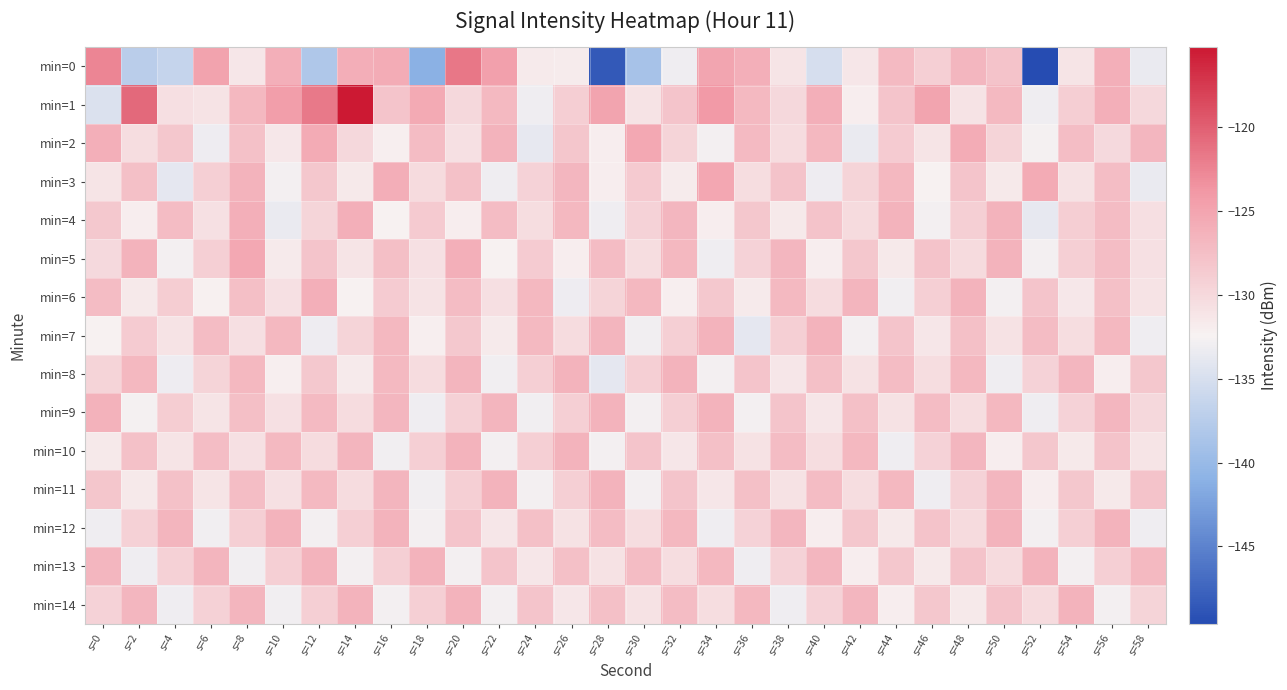

What is the minimum value shown in the chart?

-149.6